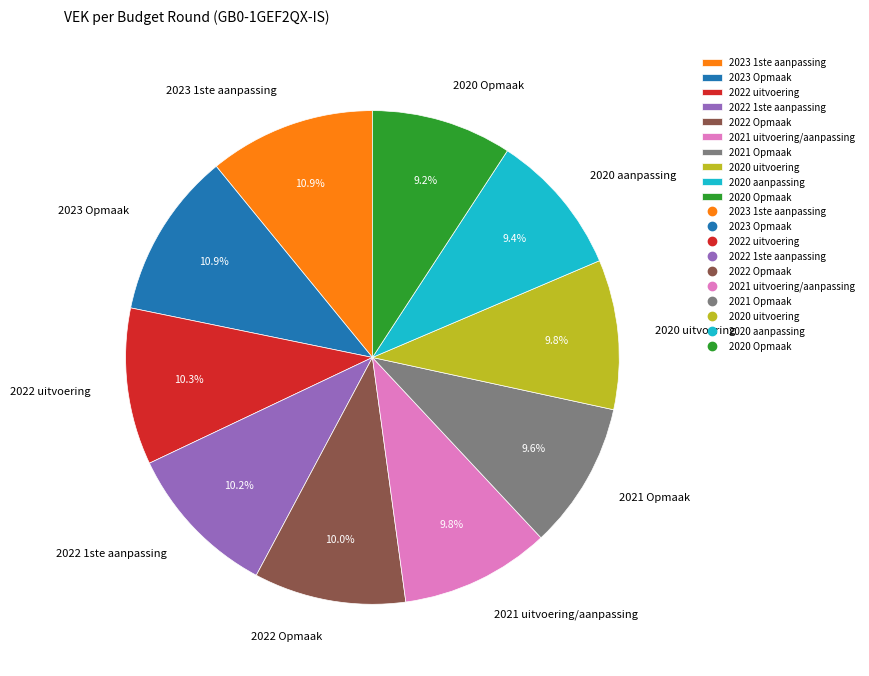

To the nearest percent, what portion does 2022 uitvoering represent?

10%